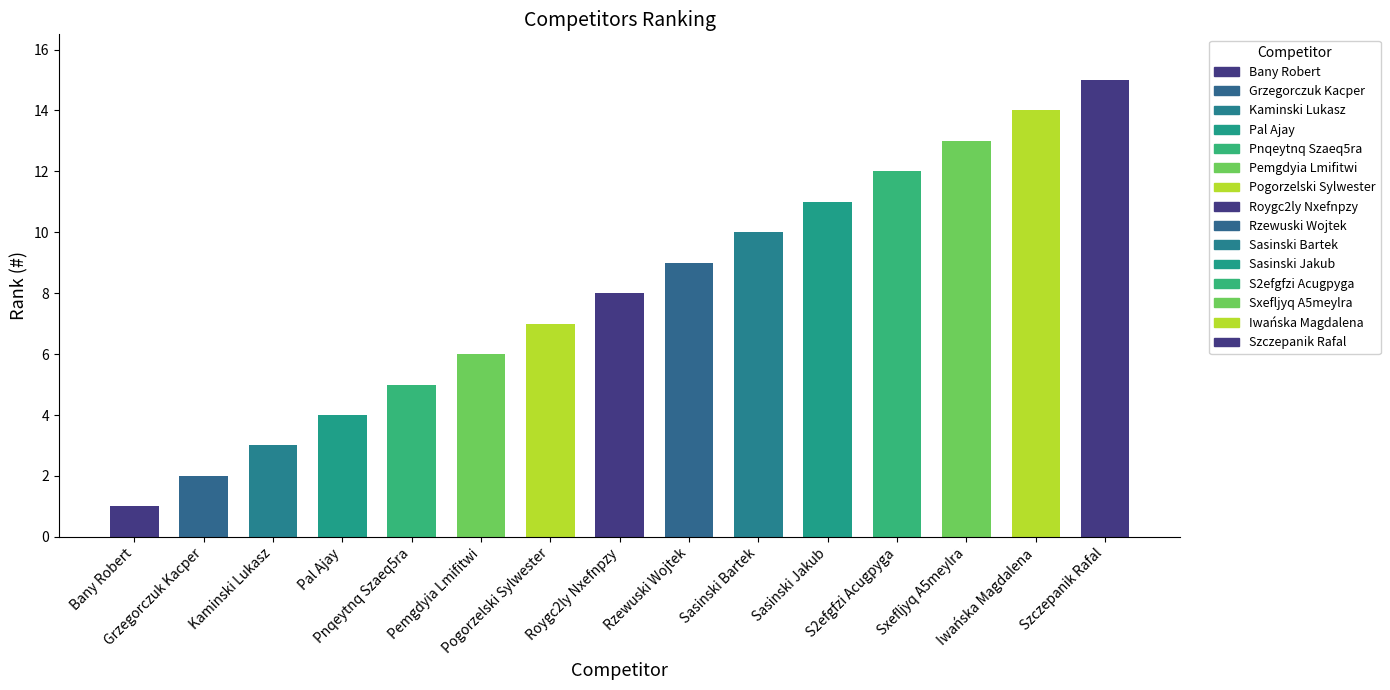

Reading left to right, what are all the values shown in this chart?

1	2	3	4	5	6	7	8	9	10	11	12	13	14	15